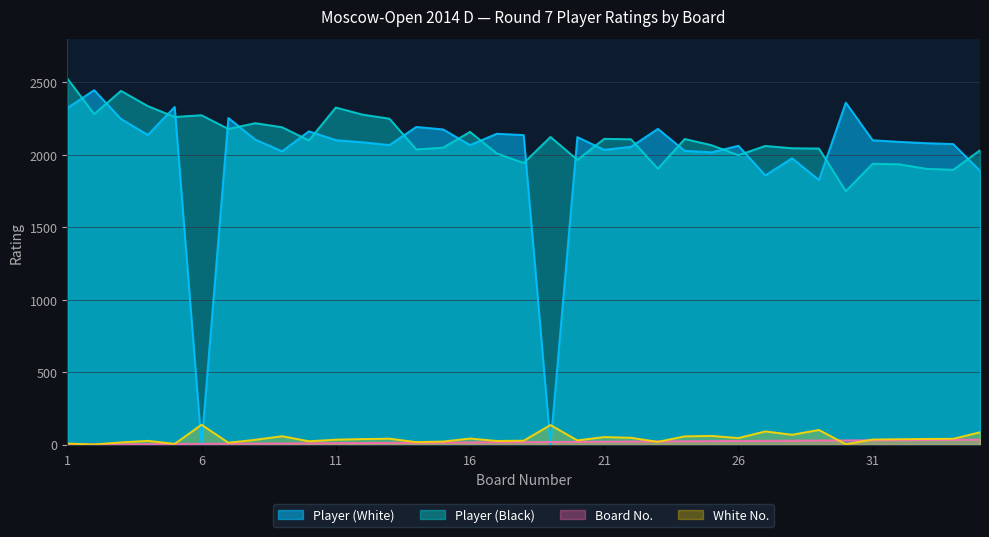

After their last crossing, which series has the higher values: Board No. or Player (White)?

Player (White)